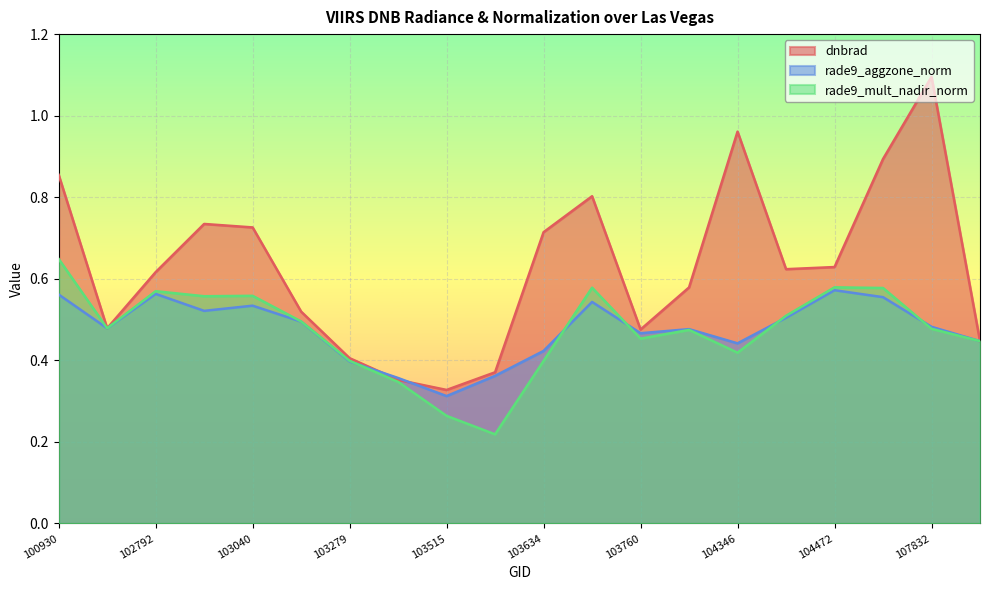

Which series has the largest total across all categories?

dnbrad